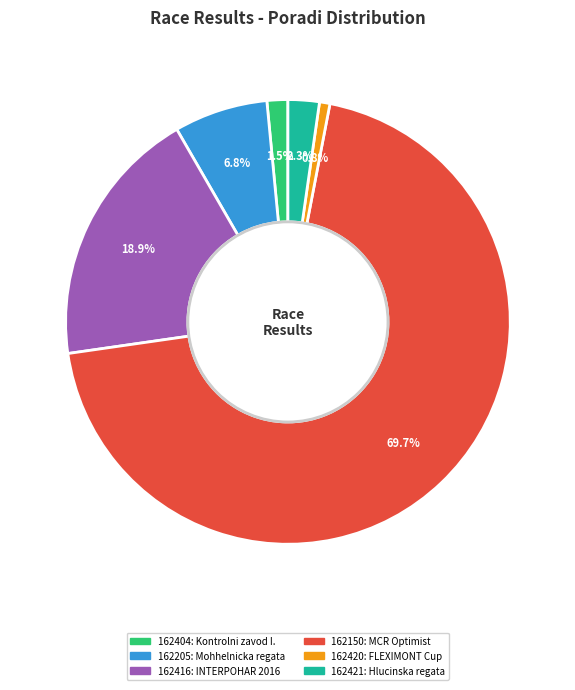

To the nearest percent, what percentage of the pie is 162150?

70%